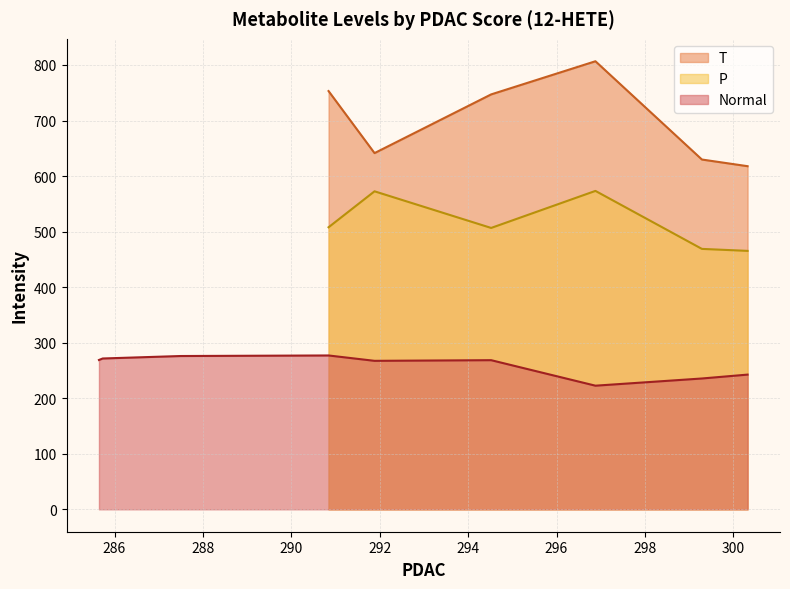

What is the lowest value of the T series?

617.8